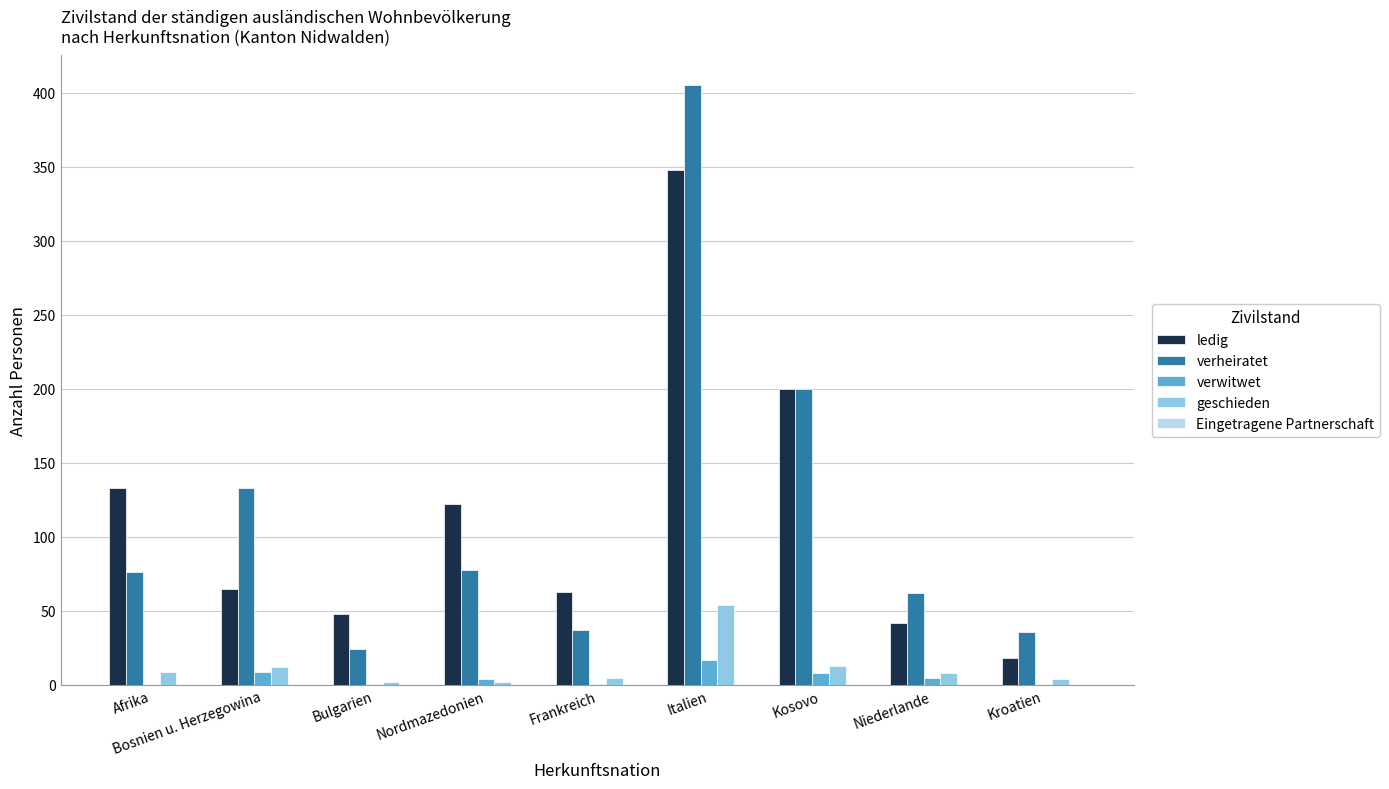

What is the sum of all geschieden values?

109